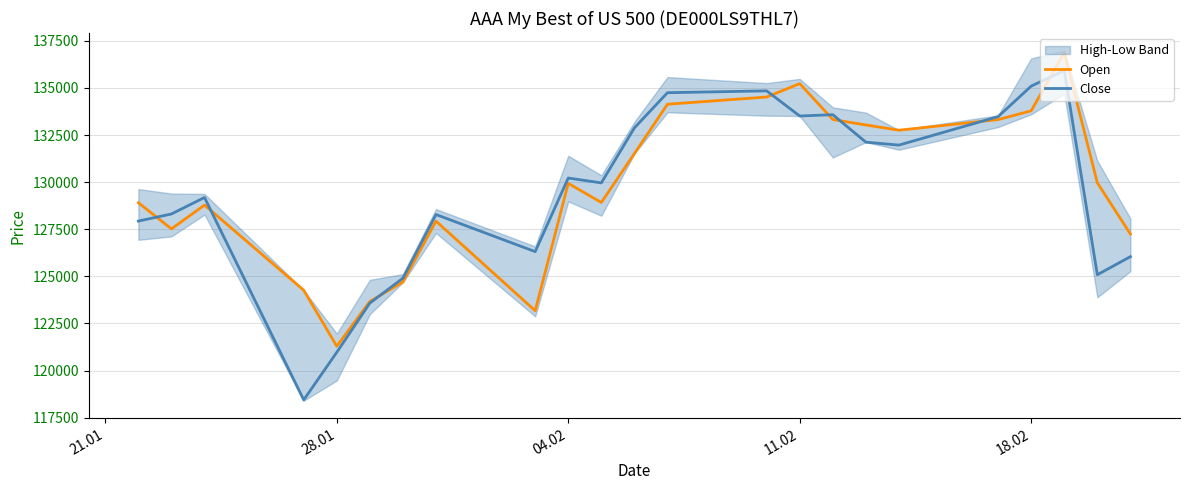

Which series has the largest range (max minus min)?

Close